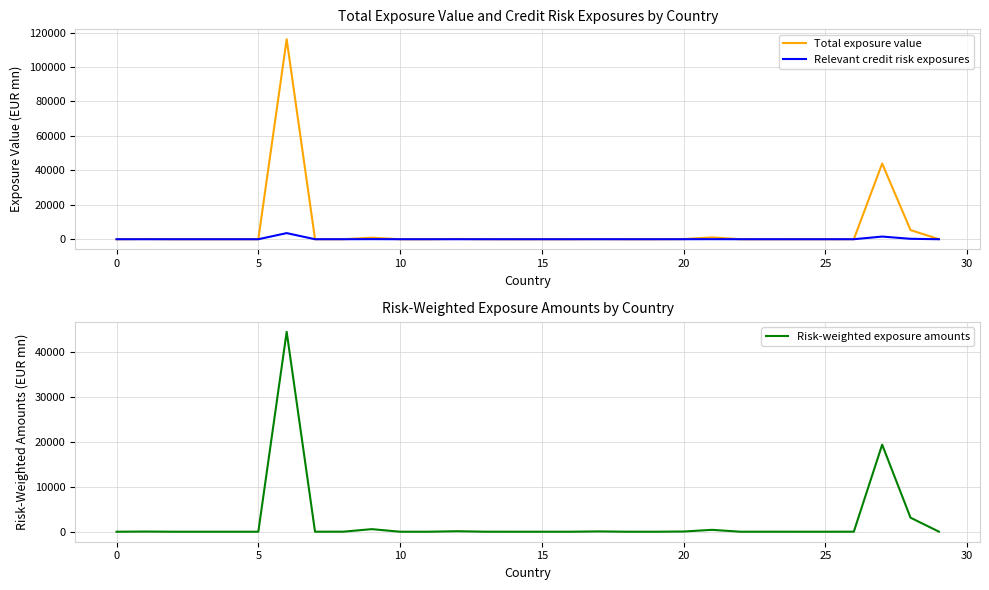

What is the difference between the second highest and minimum values in the Total exposure value series?

43942.8